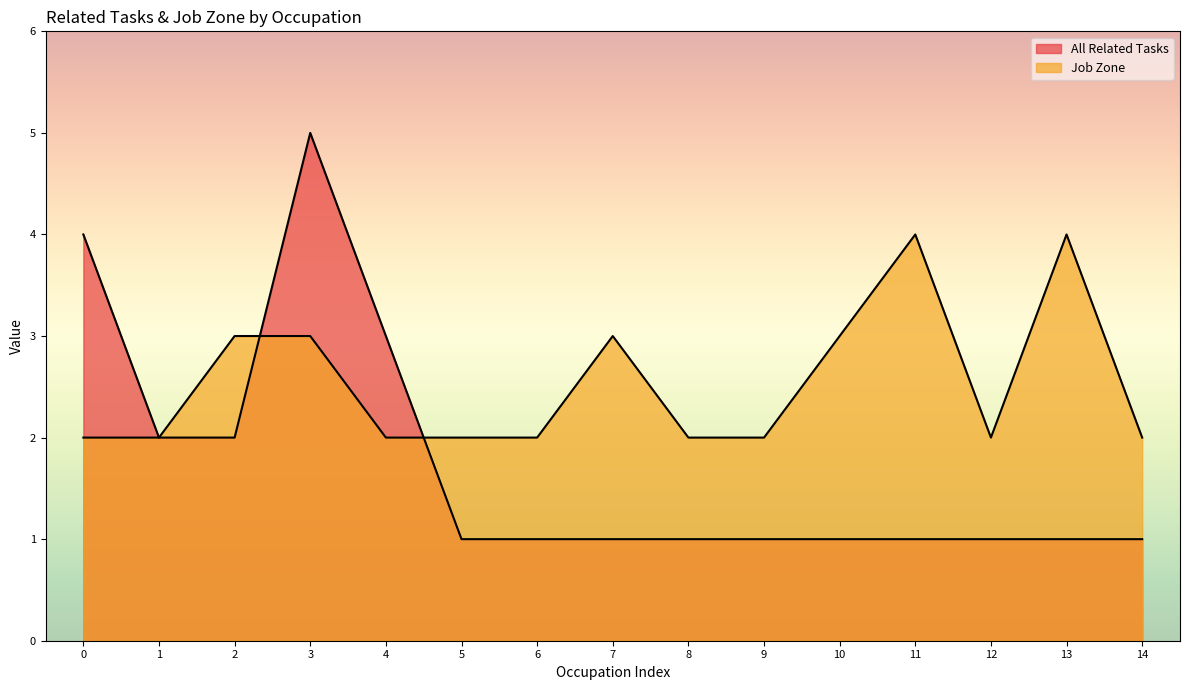

How many lines are shown in the chart?

2